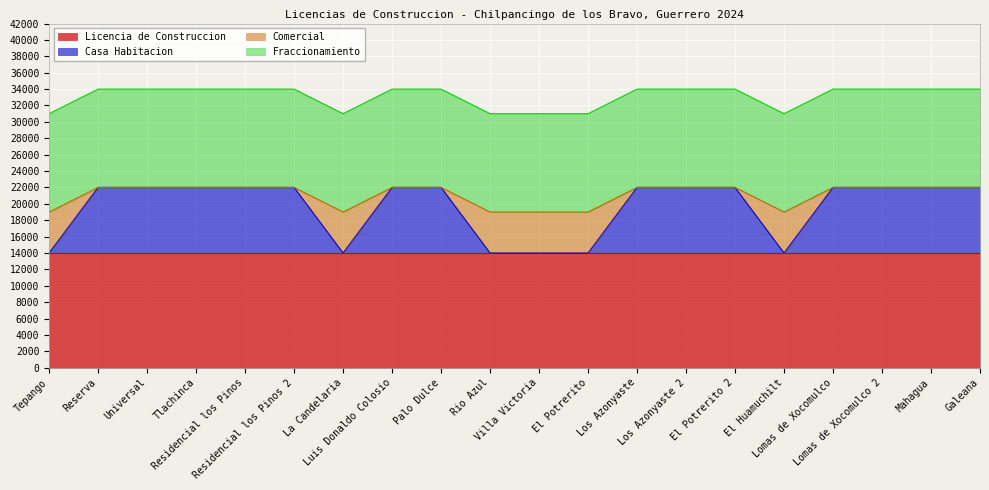

Does the chart display data point markers on the line(s)?

No